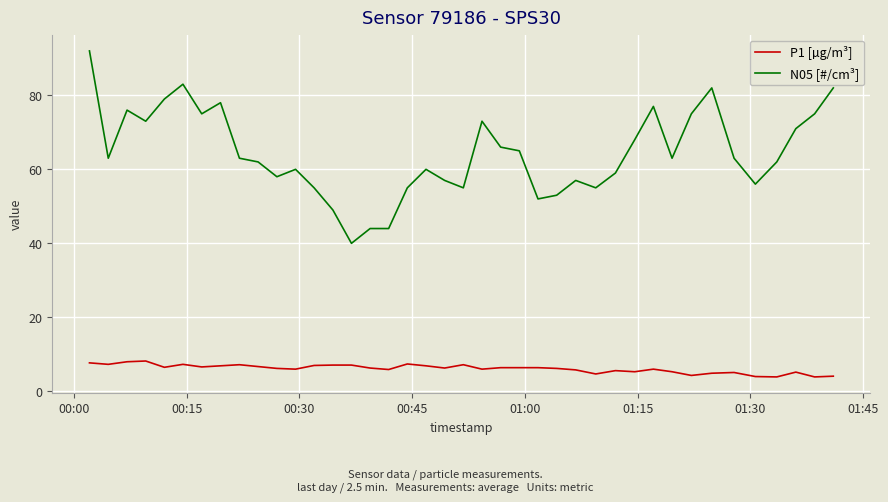

True or false: N05 [#/cm³] and P1 [µg/m³] intersect in this chart.

False